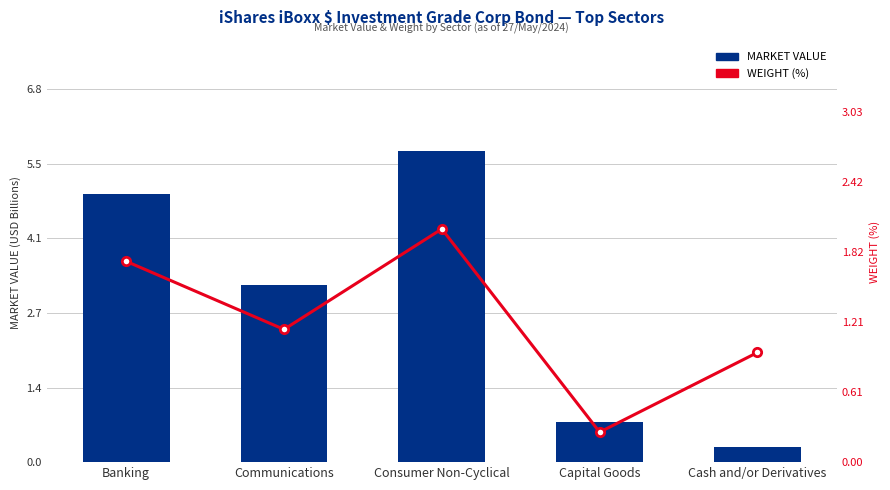

Between Capital Goods and Consumer Non-Cyclical, which is larger?

Consumer Non-Cyclical